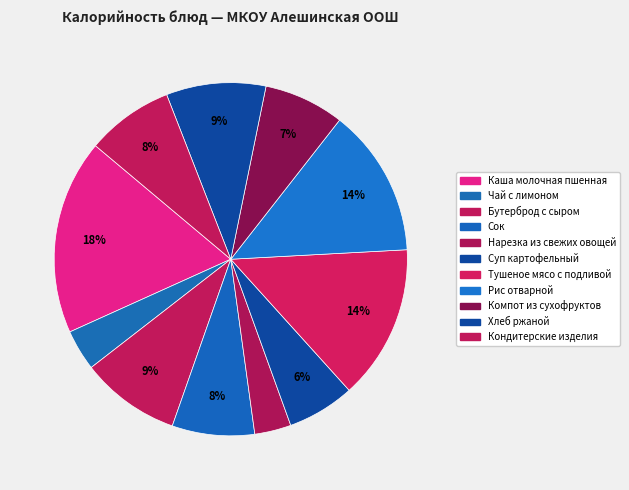

How many segments does this pie chart have?

11